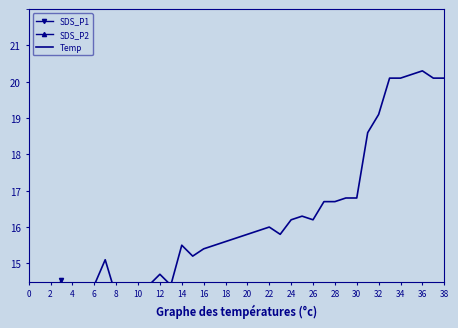

Does the chart display data point markers on the line(s)?

No